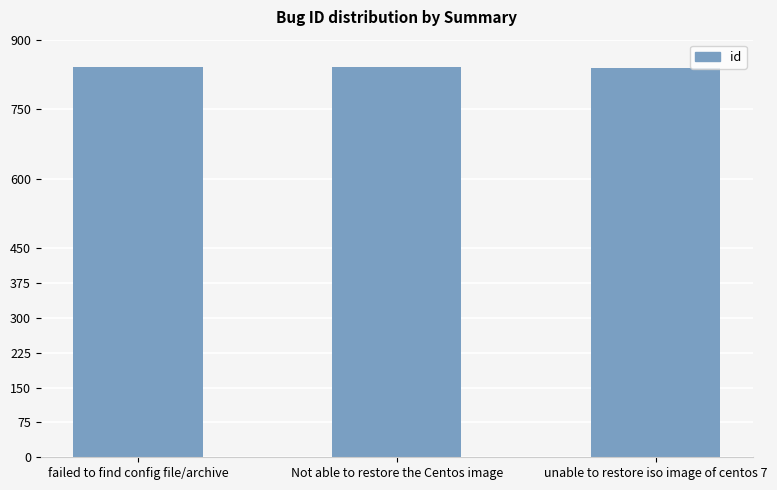

Count the values in the range 840 to 842.

3